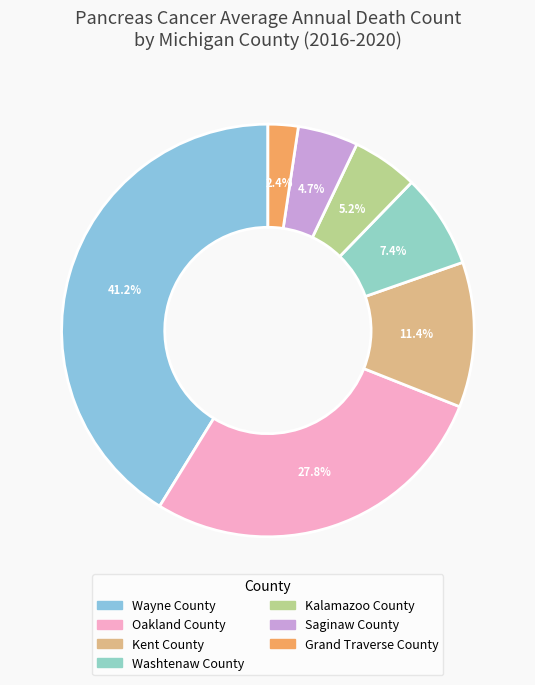

True or false: Wayne County accounts for 1% of the total.

False